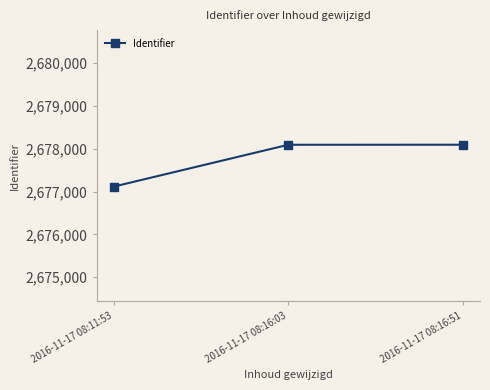

The value at 2016-11-17 08:16:03 is 1352444. True or false?

False